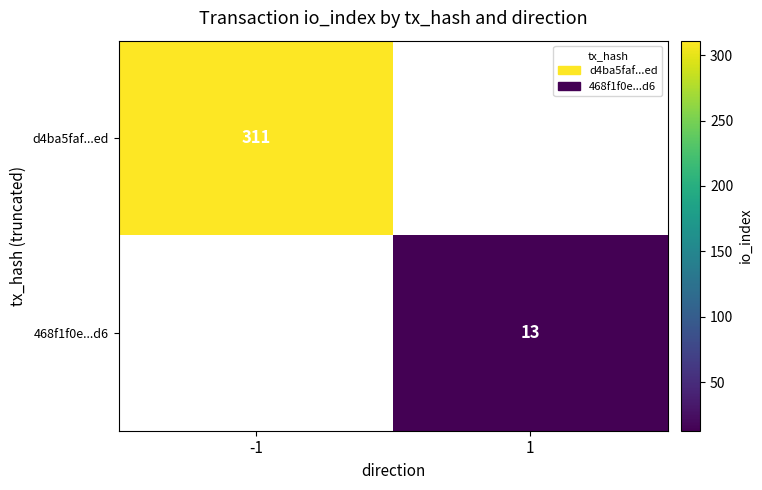

Is it true that d4ba5faf...ed equals 311 at -1?

True